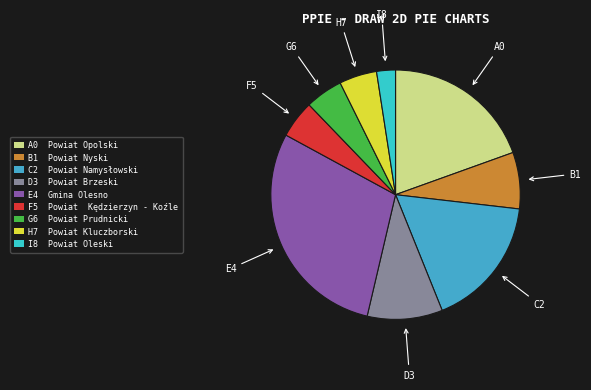

What is the largest slice in the pie chart?

Gmina Olesno